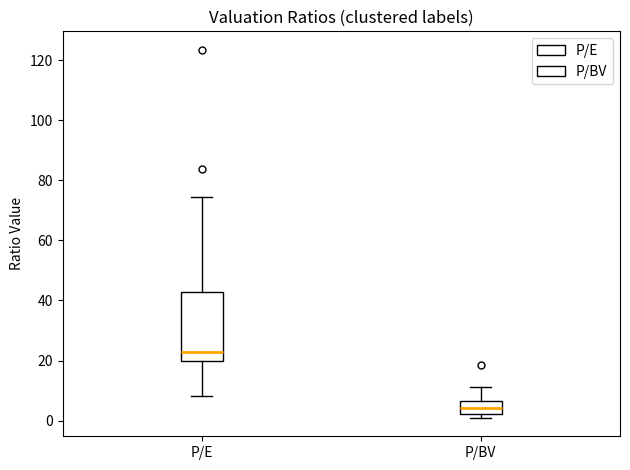

Which box is the tallest, from its lower edge to its upper edge?

P/E